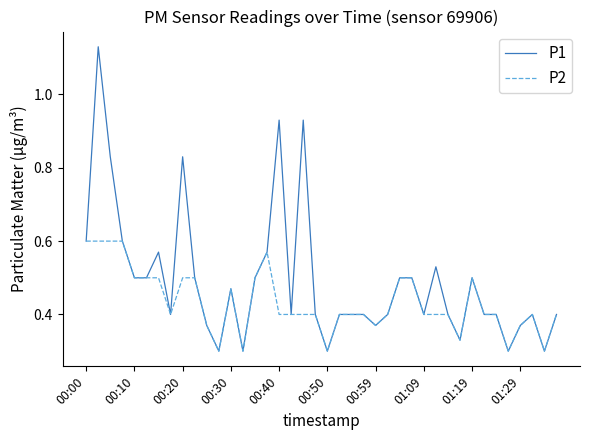

Which series has the widest spread of values?

P1